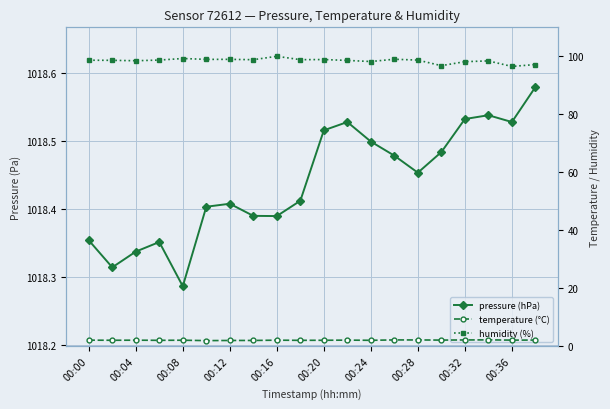

Reading left to right, transcribe all the data shown in this chart.

pressure (hPa): 1018.4	1018.3	1018.3	1018.4	1018.3	1018.4	1018.4	1018.4	1018.4	1018.4	1018.5	1018.5	1018.5	1018.5	1018.5	1018.5	1018.5	1018.5	1018.5	1018.6
temperature (°C): 2.0	2.0	2.0	2.0	2.0	1.9	1.9	1.9	2.0	2.0	2.0	2.0	2.0	2.1	2.1	2.0	2.1	2.1	2.0	2.1
humidity (%): 98.7	98.6	98.5	98.7	99.2	98.9	99.0	98.8	100.0	98.8	98.9	98.6	98.2	99.0	98.7	96.8	98.2	98.4	96.5	97.2